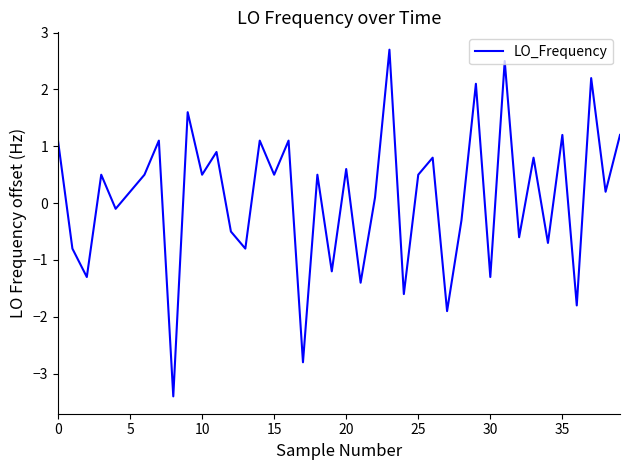

What is the smallest value displayed?

-3.4